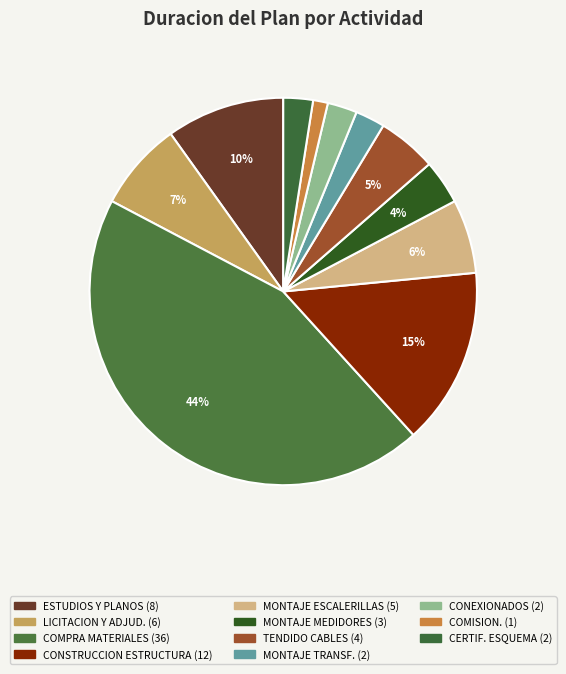

Count the number of slices in the pie.

11